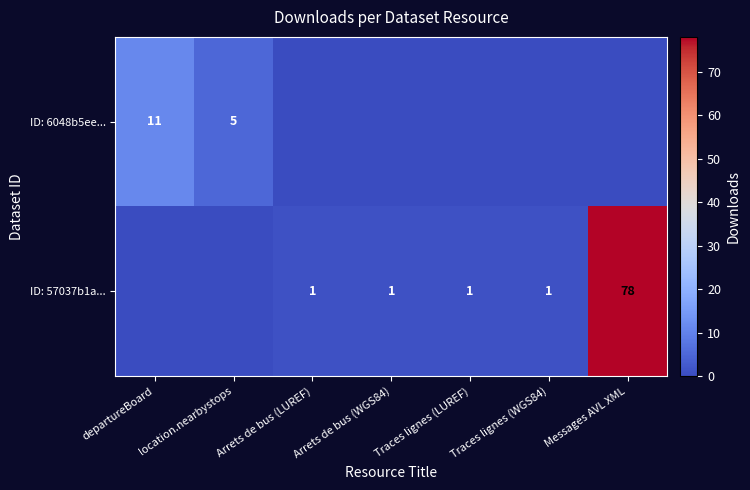

At which category is the sum across all series the highest?

Messages AVL XML